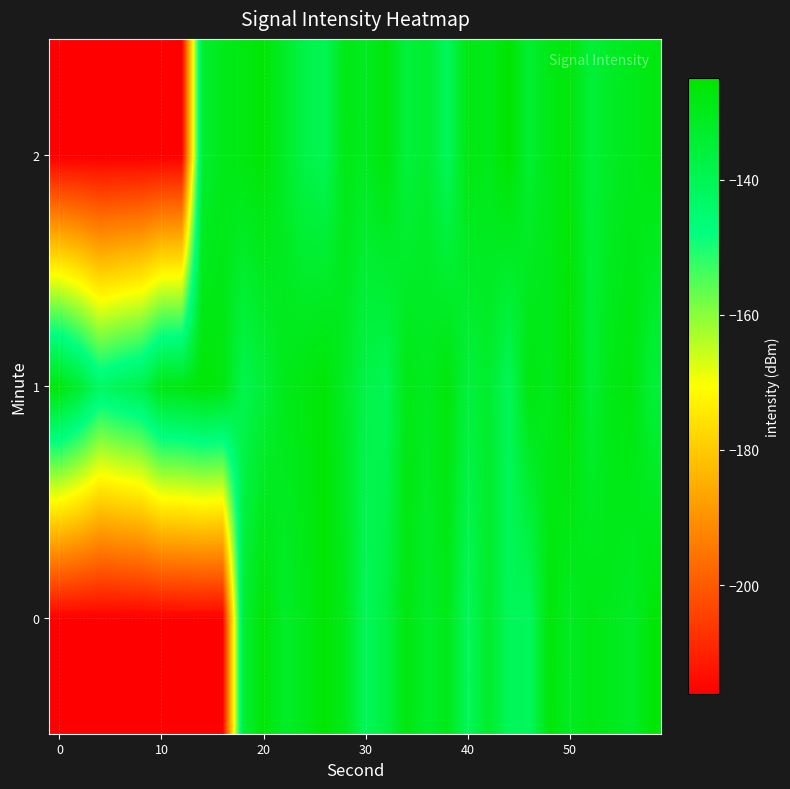

What is the minimum value shown in the chart?

-216.2